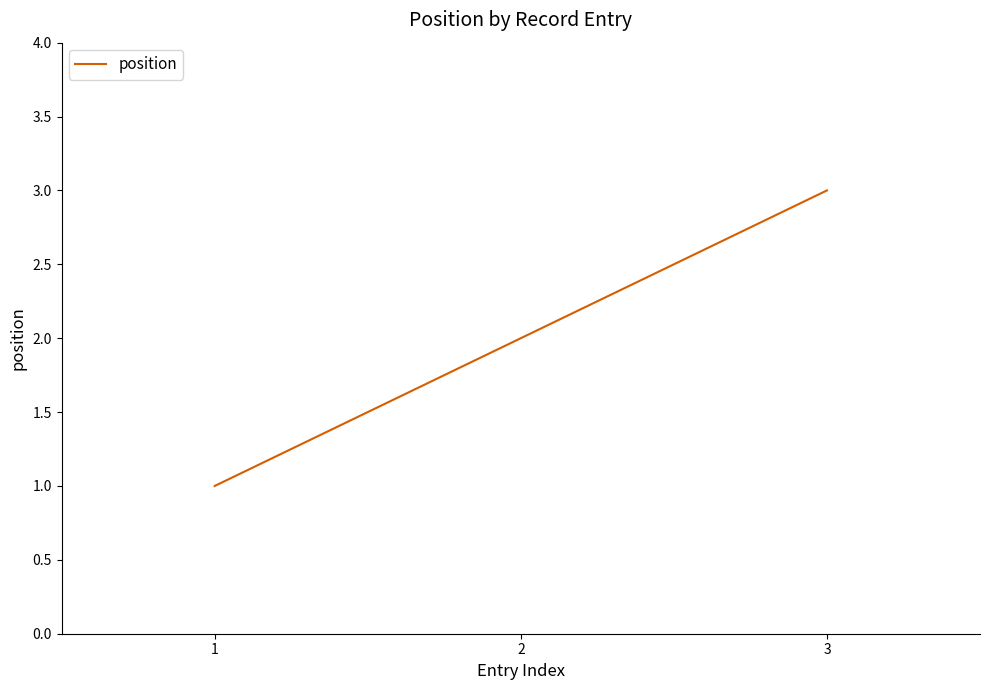

Read the value at 3.

3